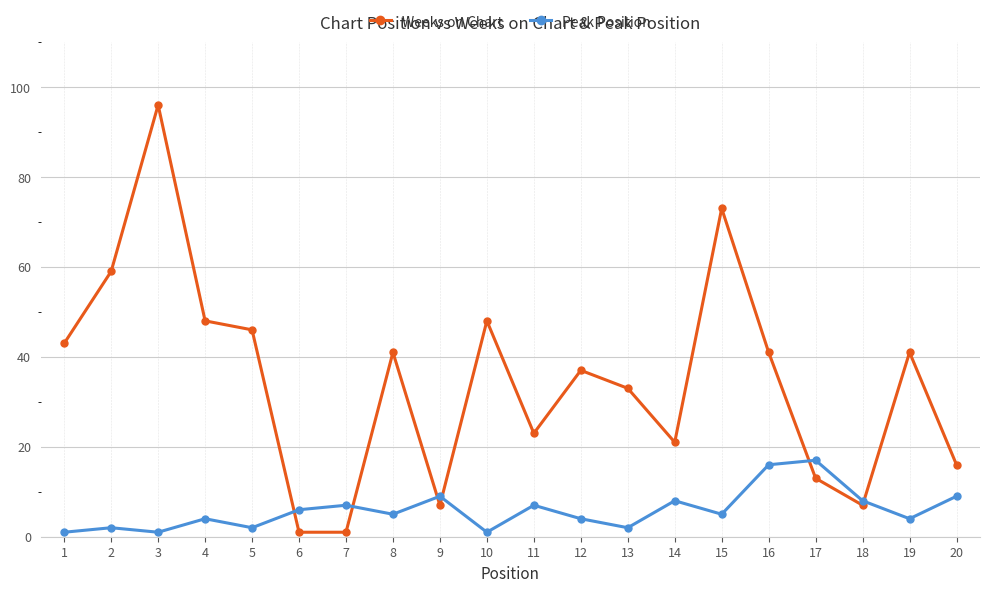

Is the value of Weeks on Chart at 20 greater than the value of Peak Position at 4?

Yes